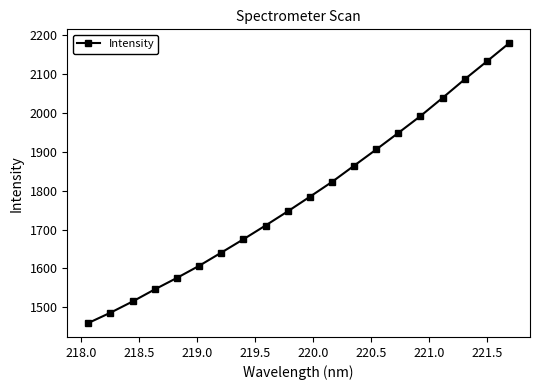

What is the value of the 17th point from the left?

2038.0